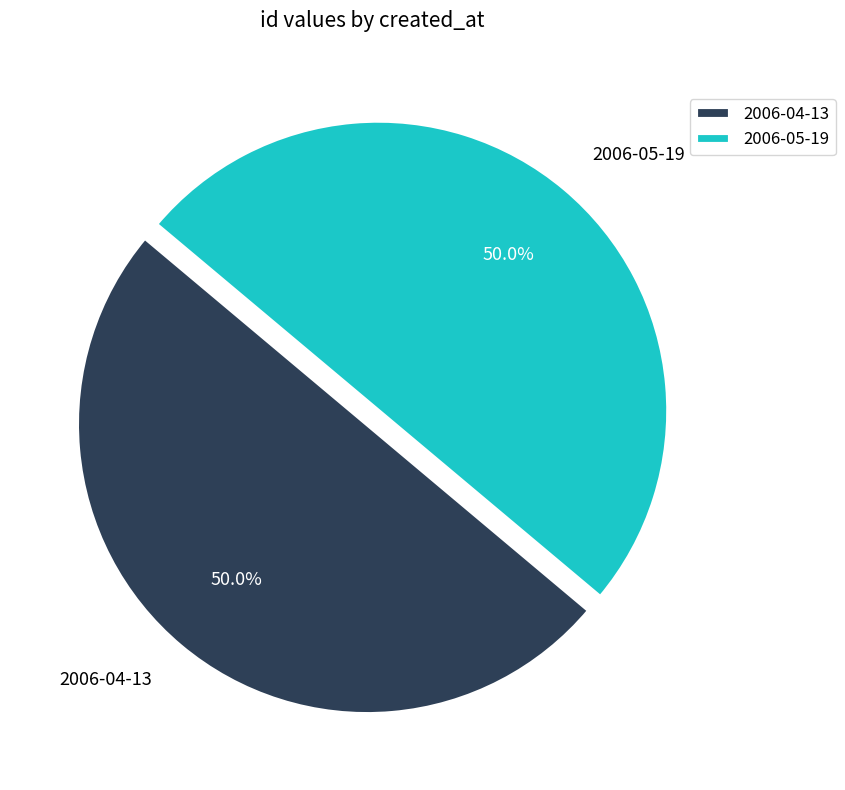

How much of the chart is everything except 2006-05-19?

50.0%